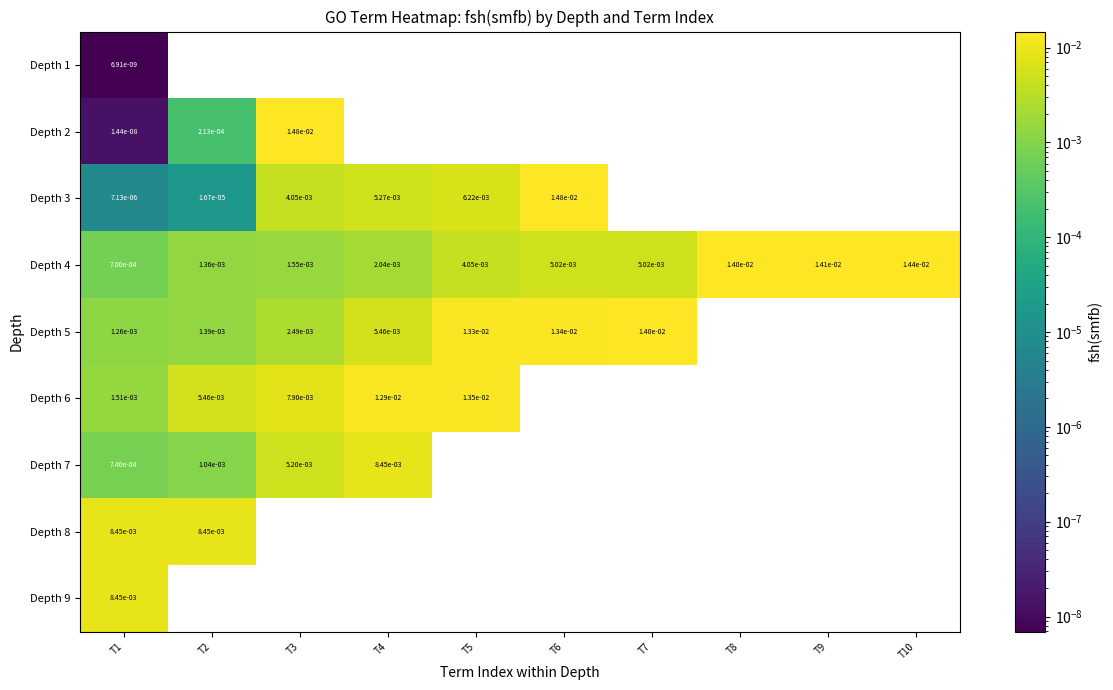

True or false: Depth 2 has a value of 0.0 at T2.

True